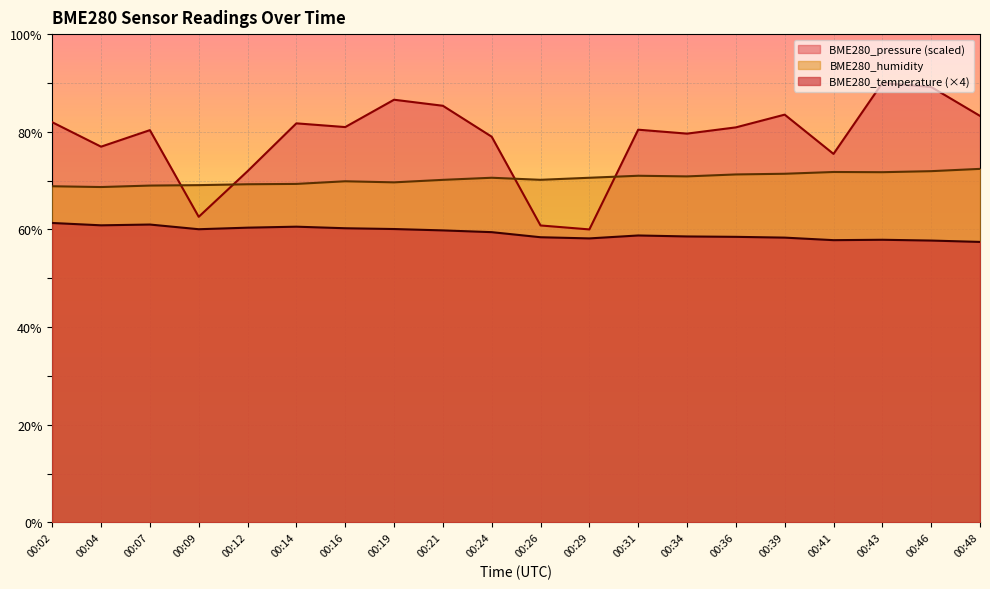

At which category does BME280_humidity reach its first local peak?

00:16